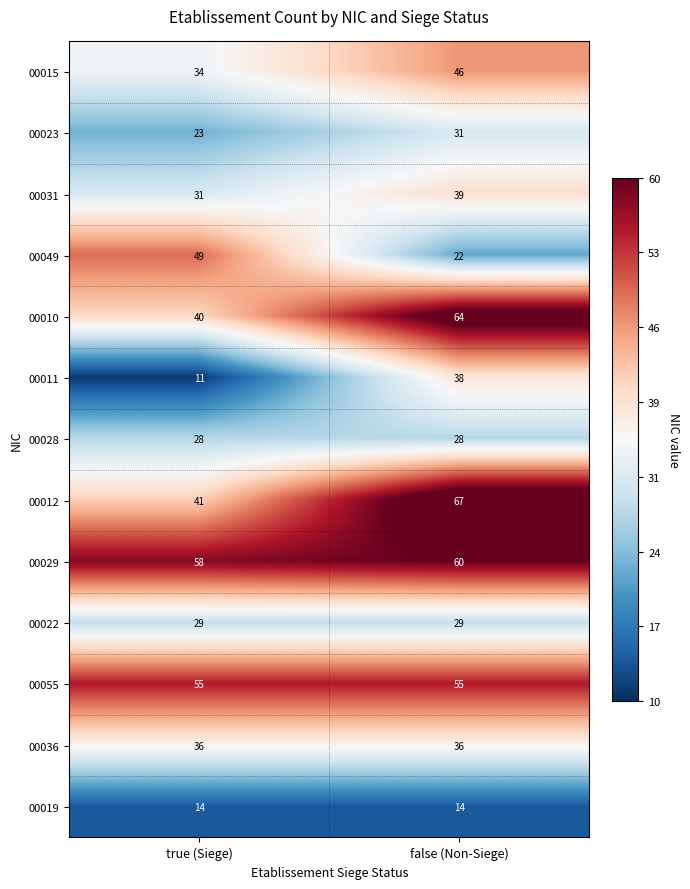

Is it true that 00010 equals 64 at false (Non-Siege)?

True